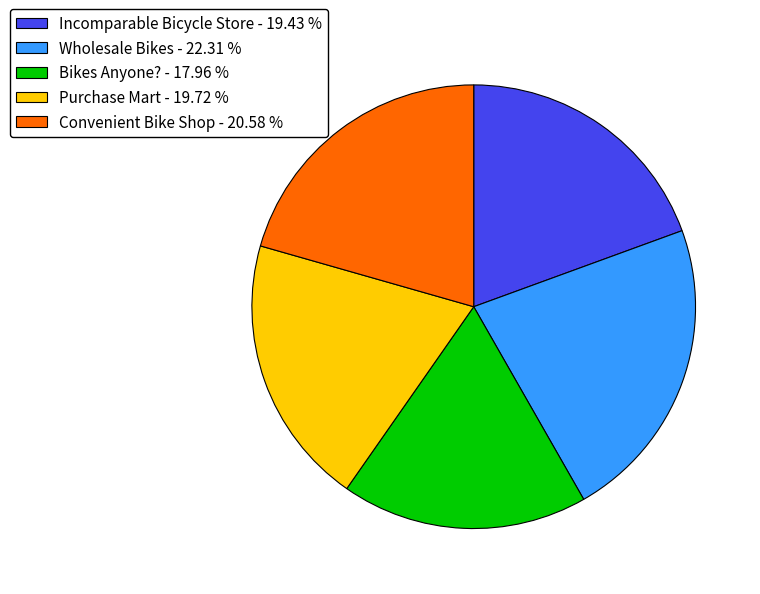

Combined, do Purchase Mart and Bikes Anyone? account for over 50%?

No